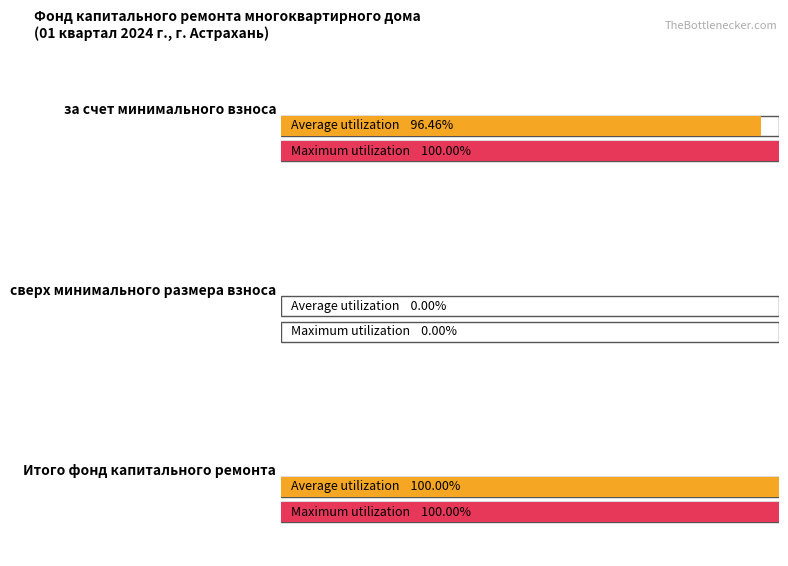

Is it true that Остаток на начало периода equals 625.7 at Итого фонд капитального ремонта?

False